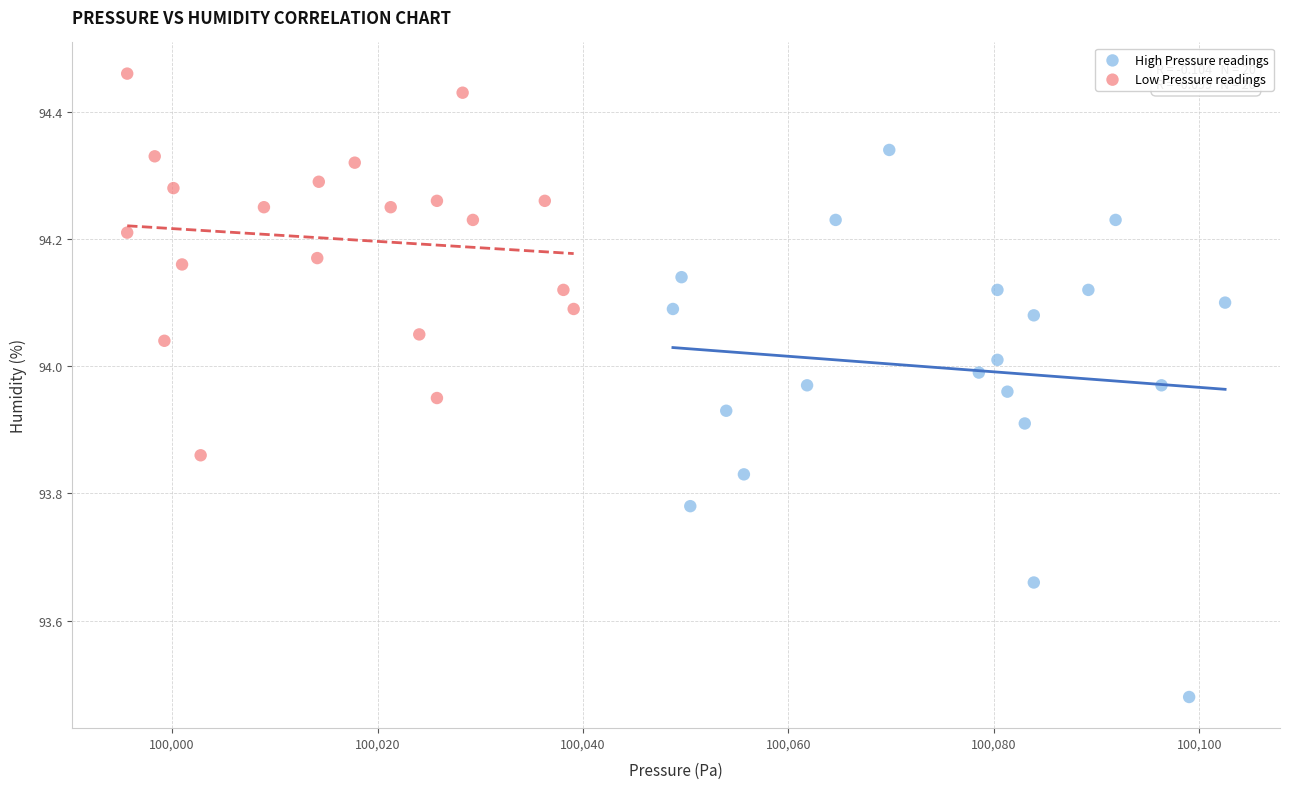

Which series has the largest Y range (max minus min)?

High Pressure readings